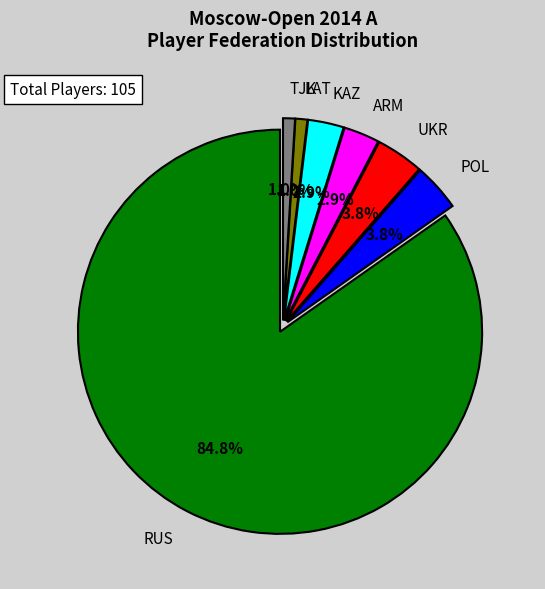

Is there a majority slice in this chart?

Yes